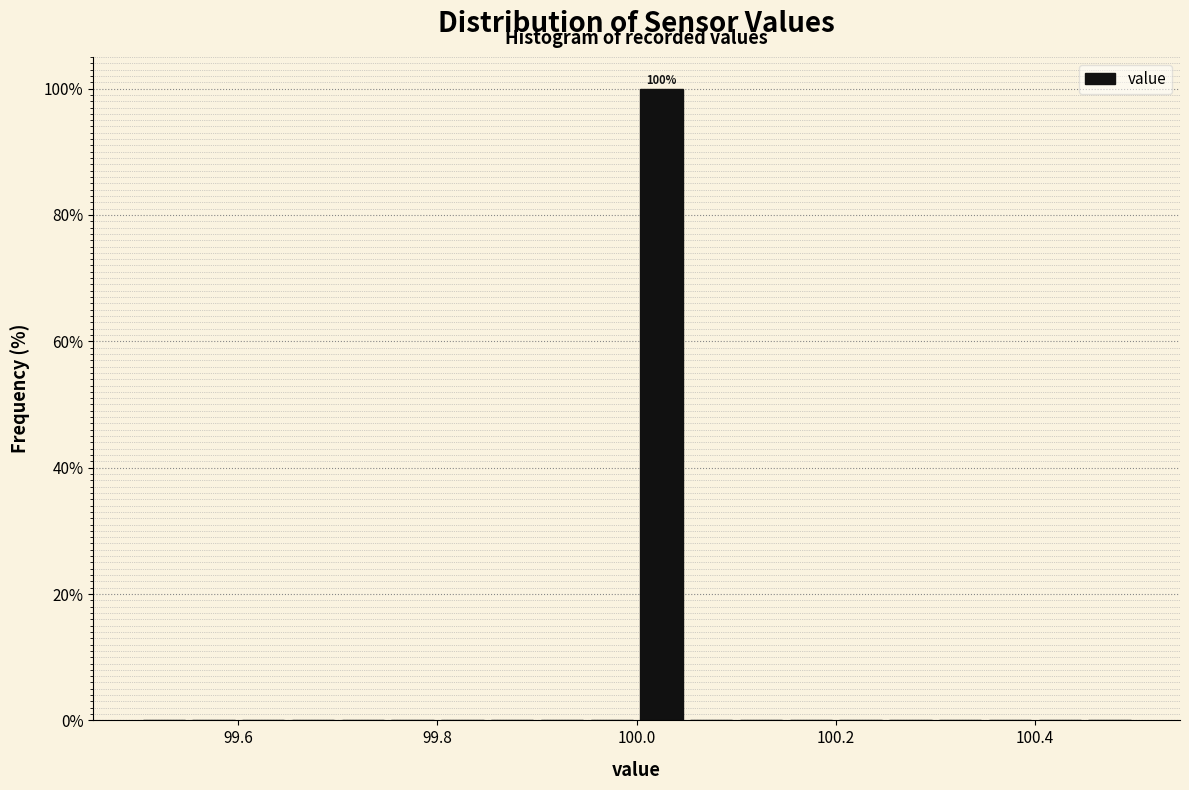

Around what value on the x-axis is the tallest bar? Give the approximate position of its centre, as read against the axis.

100.02